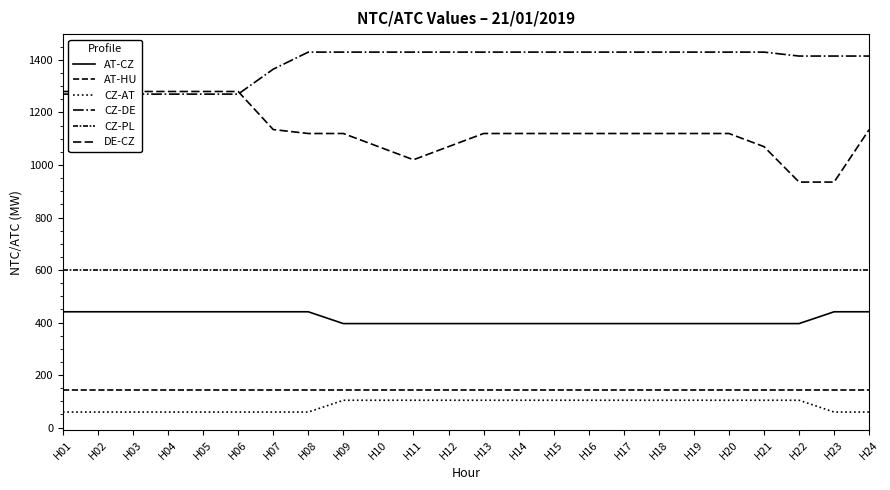

Which has a higher value, H20 or H02?

H02